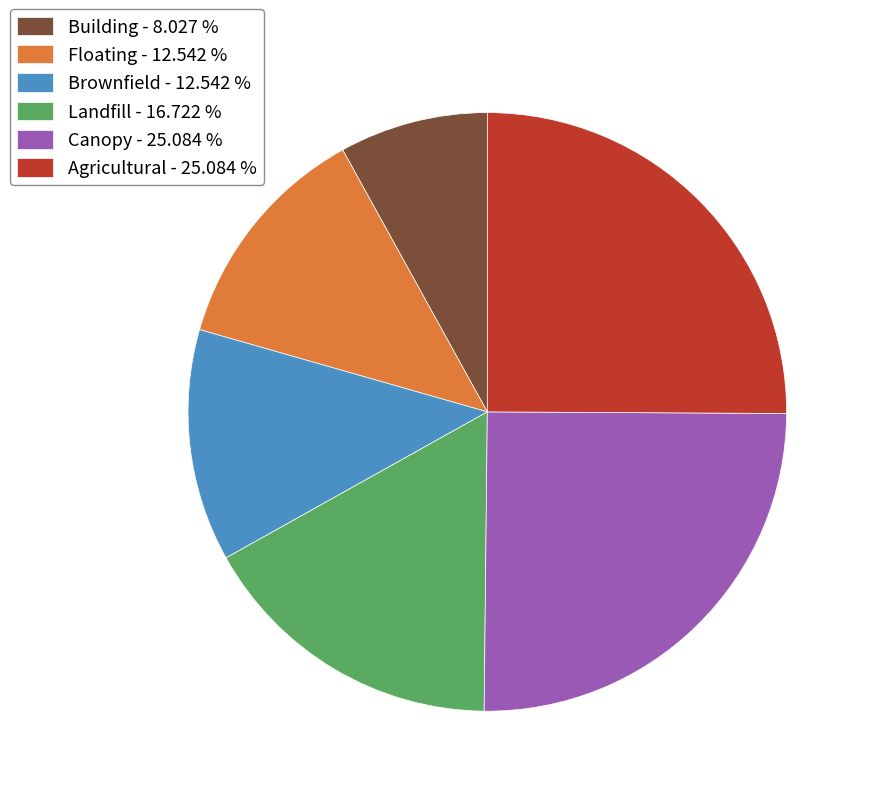

Which has a higher value, Floating - 12.542 % or Building - 8.027 %?

Floating - 12.542 %